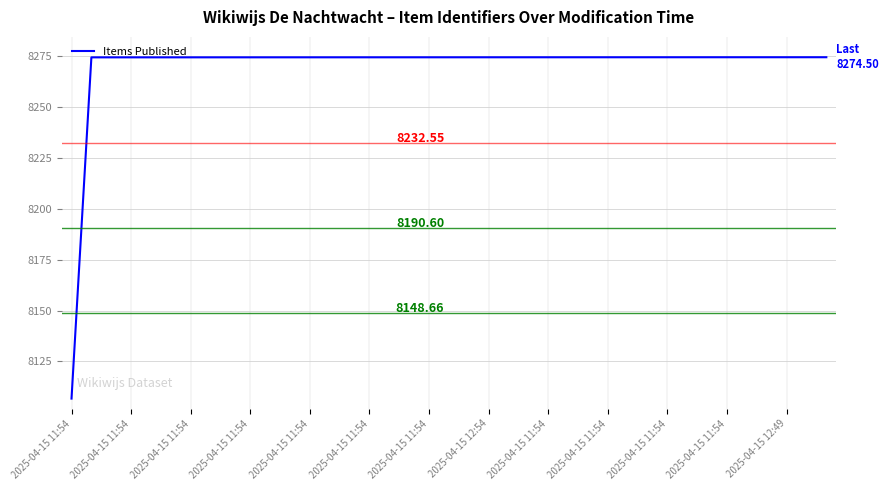

Is this an area chart (filled region under the line)?

No